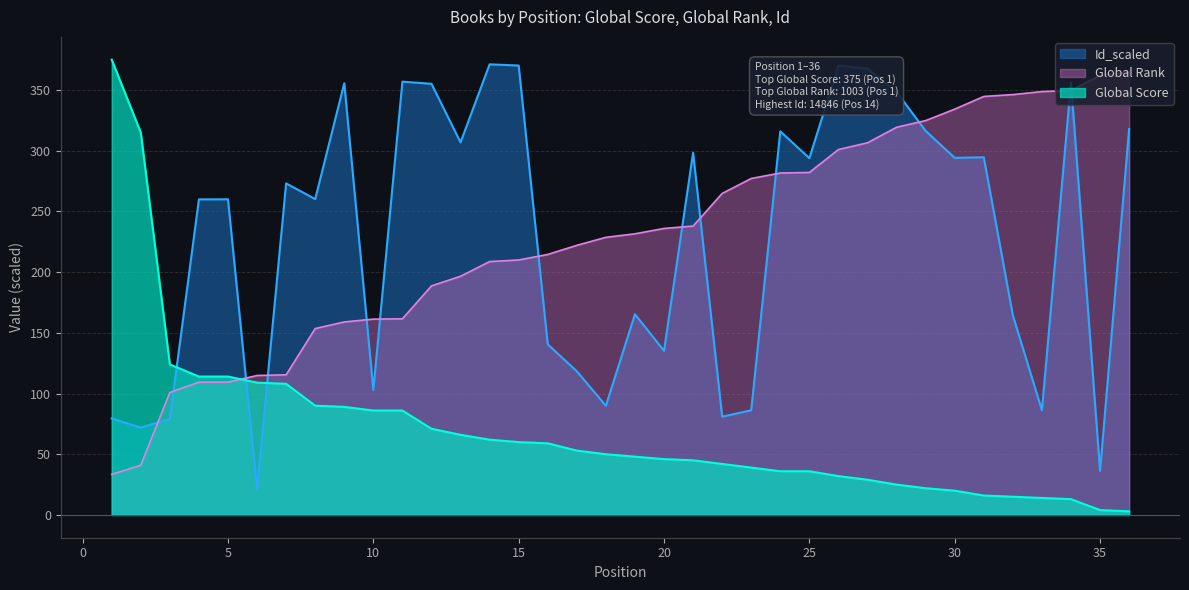

What is the greatest value displayed?

375.0